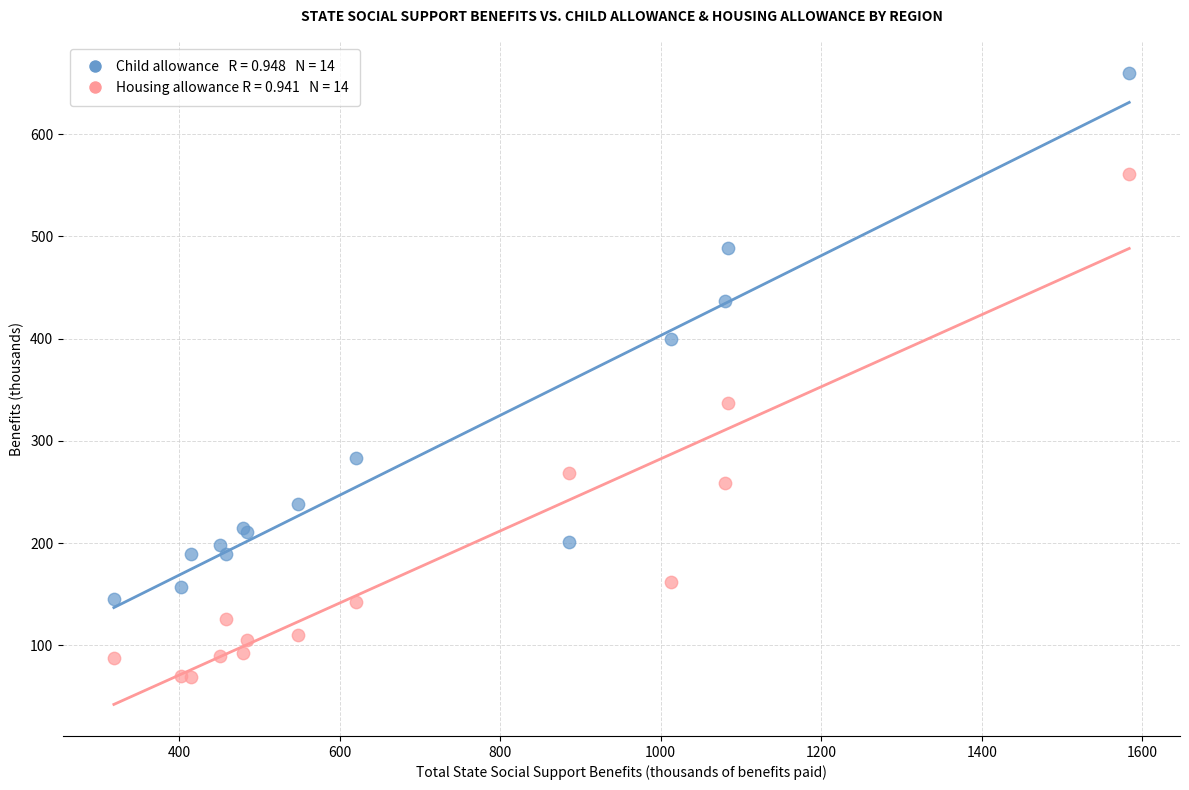

Across all series, what Y value is closest to 364?

337.6